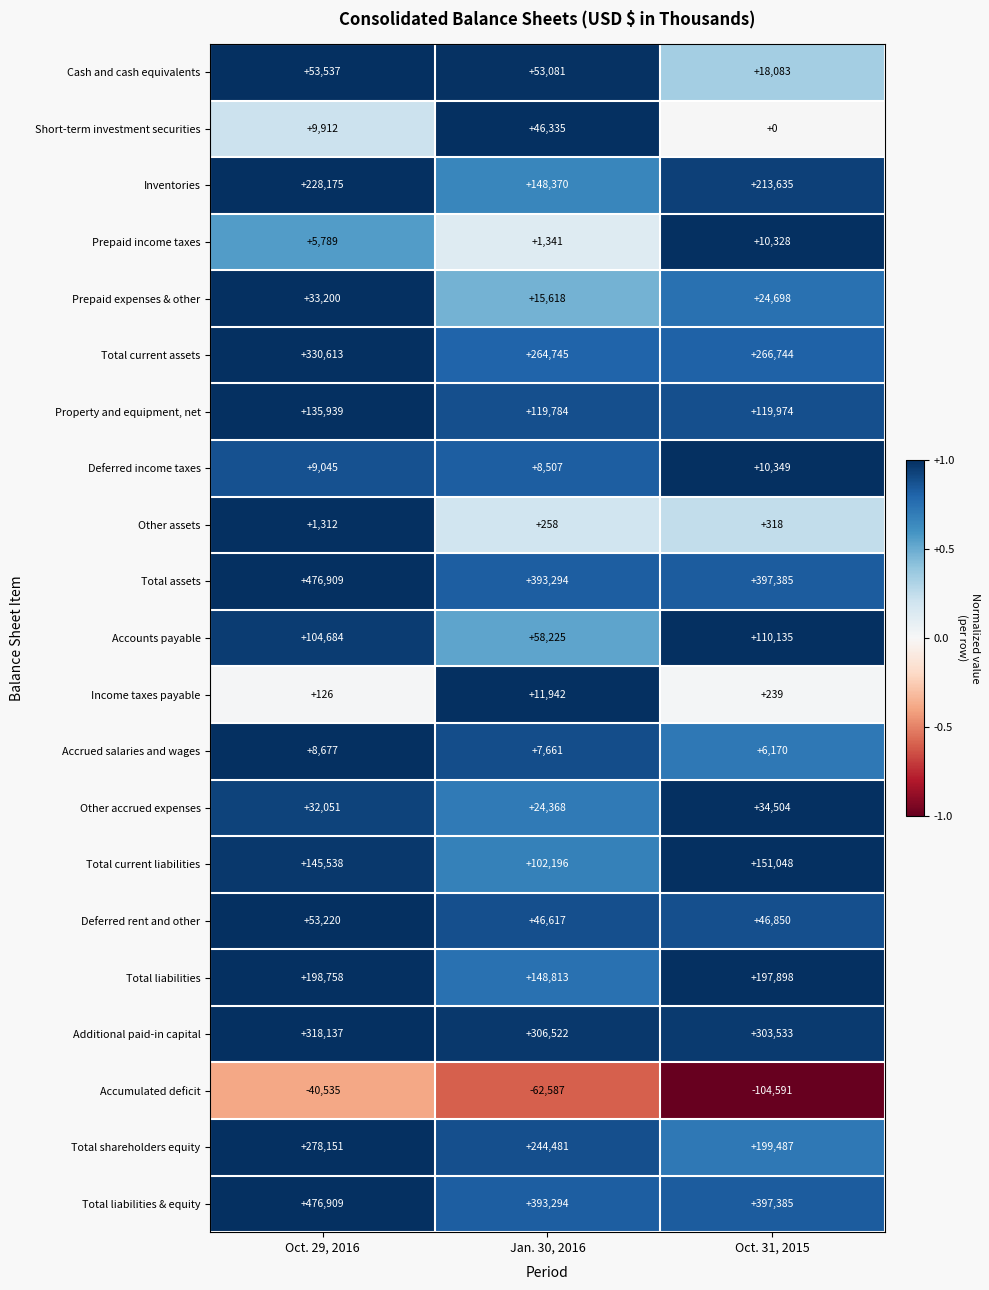

What is the maximum value for Cash and cash equivalents?

53537